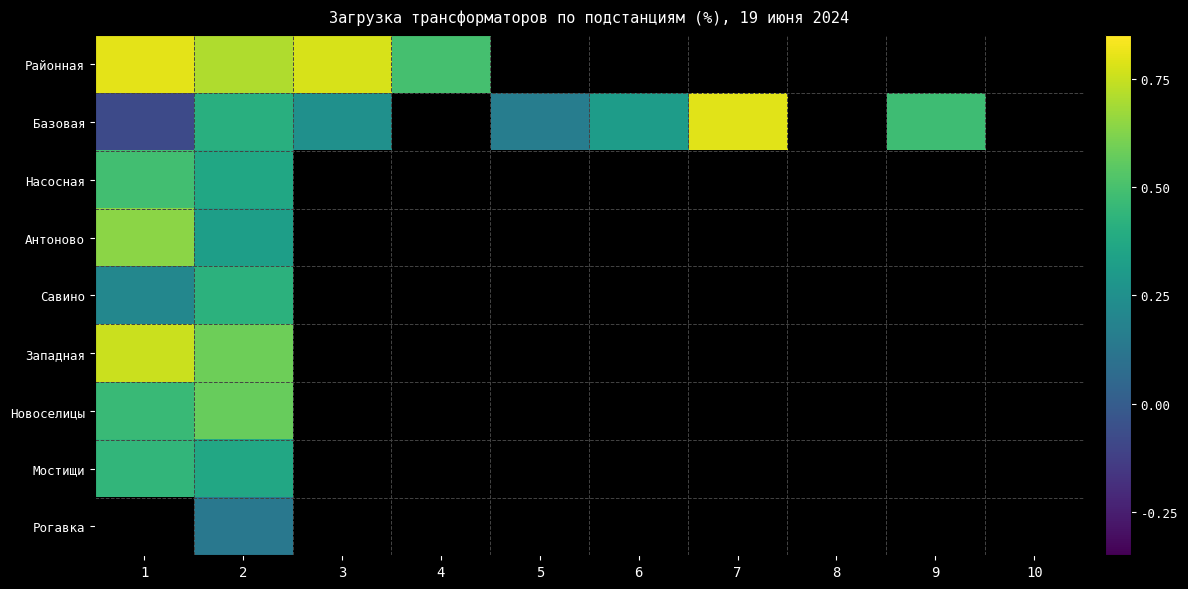

At which label is Мостищи closest to 0?

2